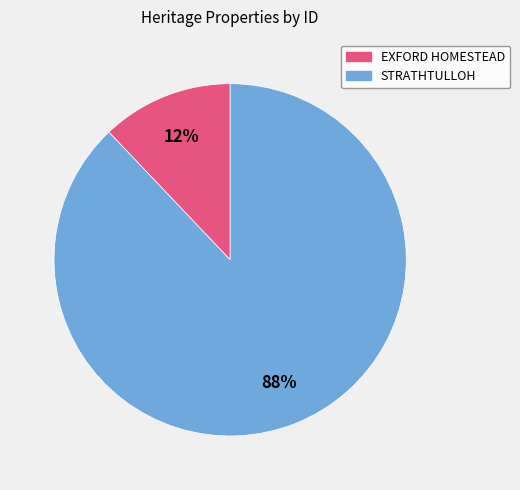

Which has a higher value, EXFORD HOMESTEAD or STRATHTULLOH?

STRATHTULLOH